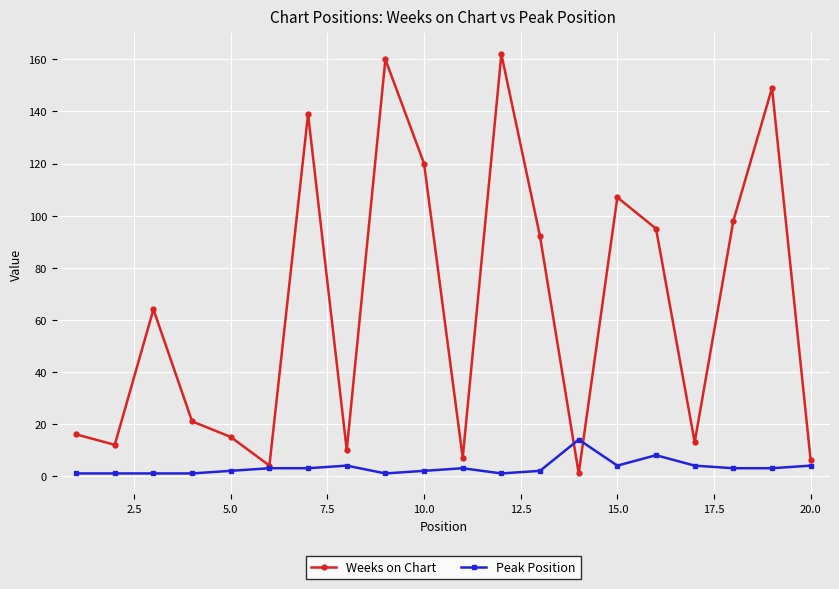

At how many categories does at least one series exceed 58?

10